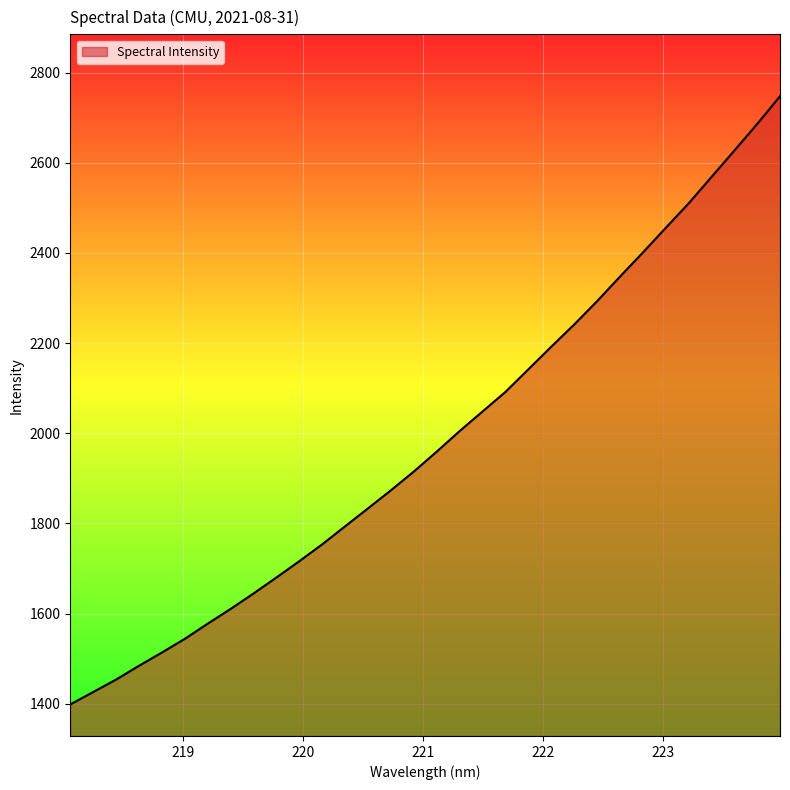

What is the difference between the maximum and minimum values?

1349.0